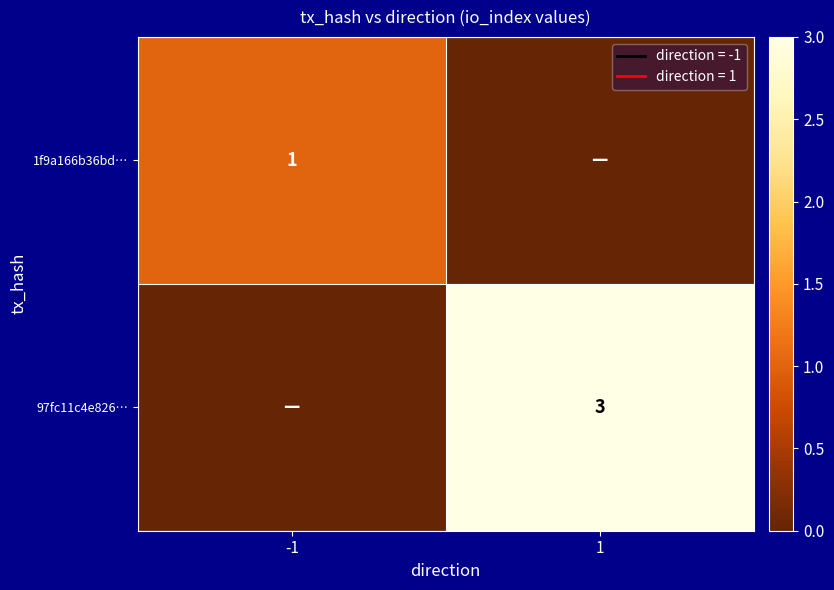

Which label corresponds to the smallest value in the chart?

1